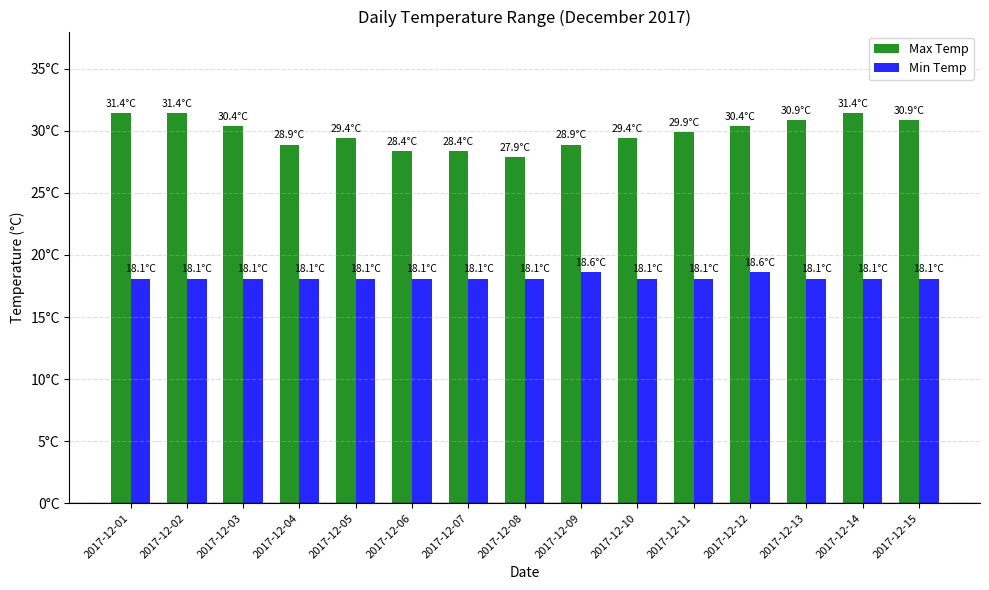

Reading right to left, list all the values displayed in this chart.

Max Temp: 30.9	31.4	30.9	30.4	29.9	29.4	28.9	27.9	28.4	28.4	29.4	28.9	30.4	31.4	31.4
Min Temp: 18.1	18.1	18.1	18.6	18.1	18.1	18.6	18.1	18.1	18.1	18.1	18.1	18.1	18.1	18.1